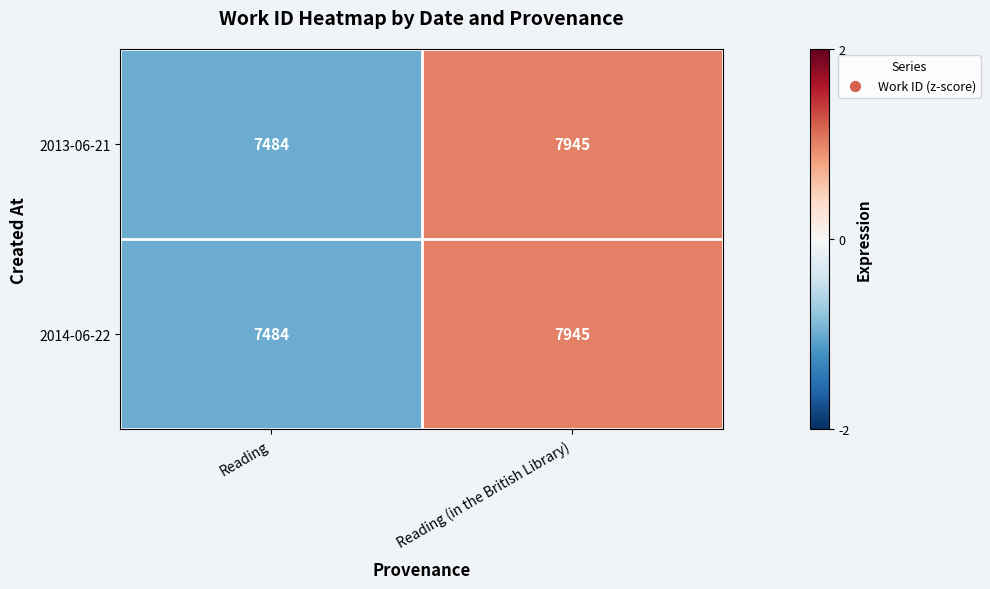

What is the greatest value displayed?

7945